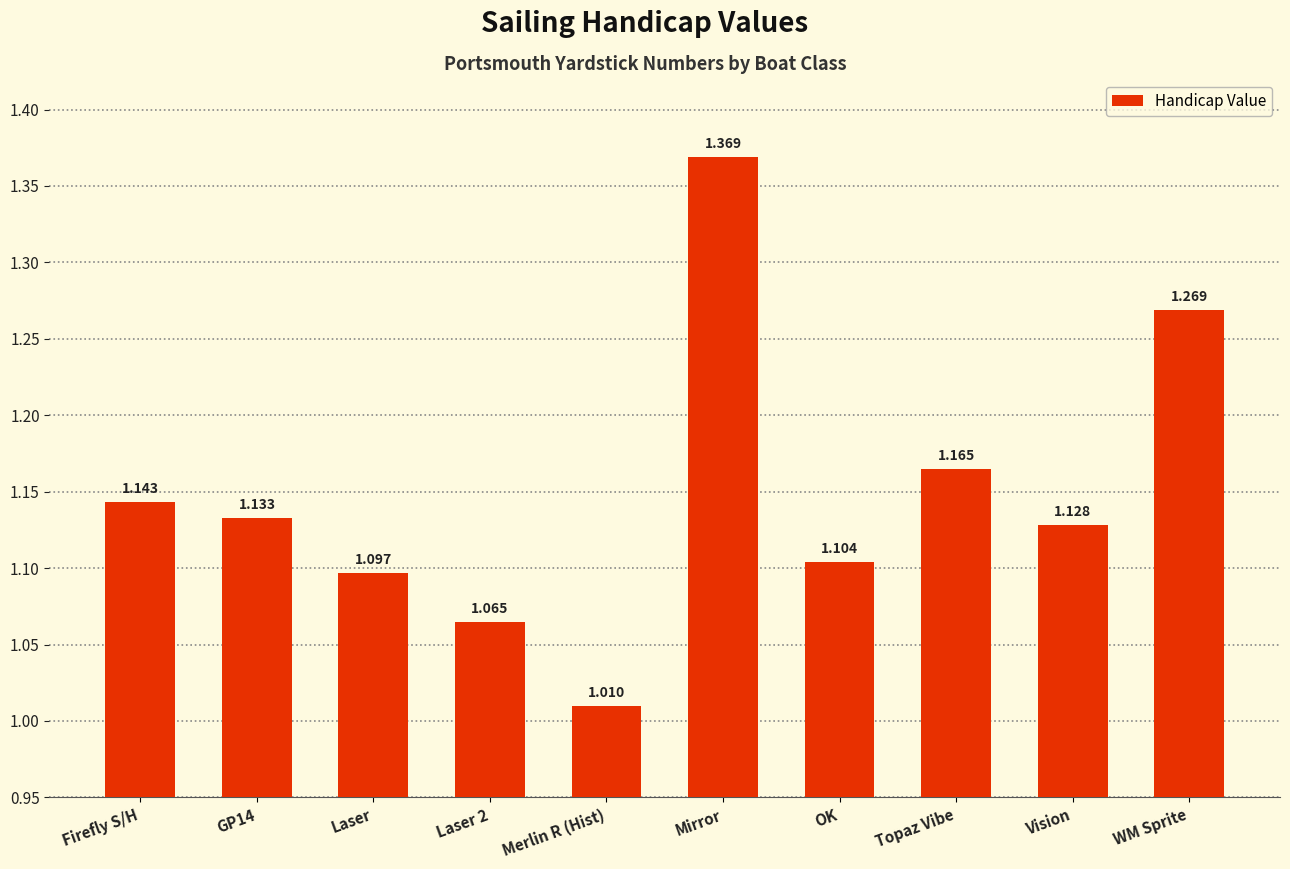

Where is the data nearest to the value 1?

Merlin R (Hist)